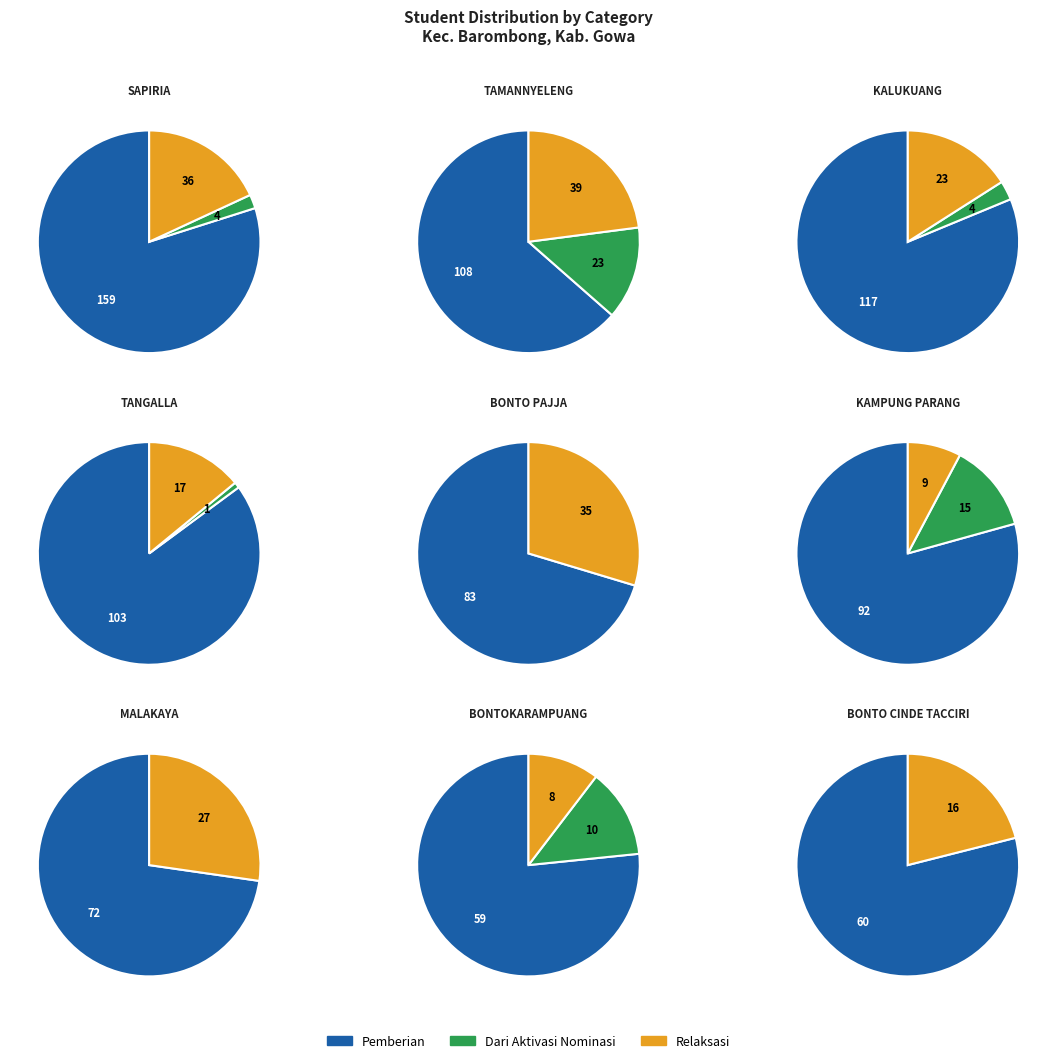

The SD NEGERI BONTOMANAI K slice represents 13% of the pie. True or false?

False